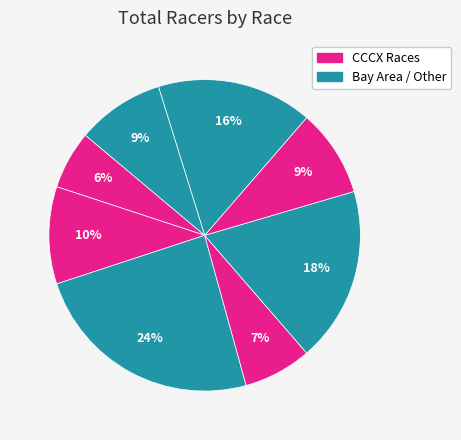

What is the largest slice in the pie chart?

Bay Area Super Prestige #1